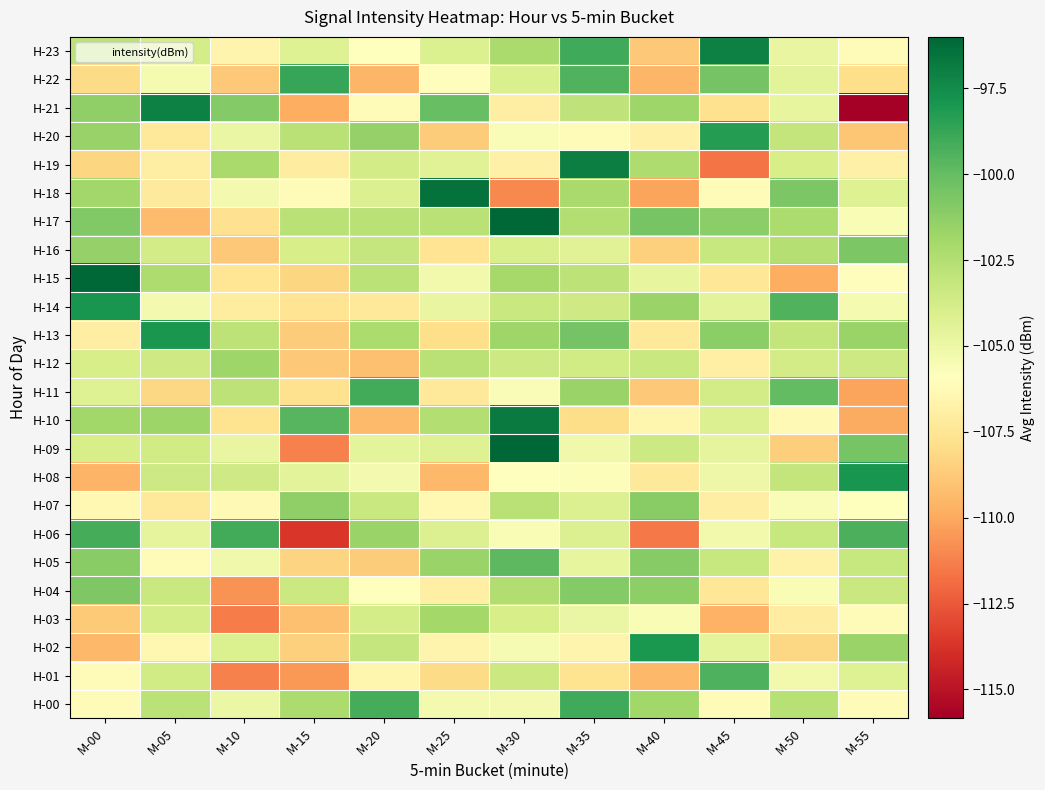

Reading left to right, list all the values displayed in this chart.

H-00: M-00=-106.1	M-05=-102.8	M-10=-105.0	M-15=-102.2	M-20=-99.2	M-25=-105.3	M-30=-105.3	M-35=-99.0	M-40=-101.8	M-45=-106.1	M-50=-102.6	M-55=-106.1
H-01: M-00=-106.1	M-05=-103.7	M-10=-111.2	M-15=-110.5	M-20=-106.5	M-25=-108.0	M-30=-103.4	M-35=-107.7	M-40=-109.4	M-45=-99.4	M-50=-105.3	M-55=-104.3
H-02: M-00=-109.5	M-05=-106.4	M-10=-104.1	M-15=-108.5	M-20=-103.2	M-25=-106.6	M-30=-105.5	M-35=-106.6	M-40=-98.0	M-45=-104.5	M-50=-108.2	M-55=-101.6
H-03: M-00=-108.8	M-05=-103.8	M-10=-111.4	M-15=-109.1	M-20=-103.8	M-25=-101.9	M-30=-103.9	M-35=-104.9	M-40=-105.6	M-45=-109.7	M-50=-107.0	M-55=-106.1
H-04: M-00=-100.8	M-05=-103.3	M-10=-110.7	M-15=-103.4	M-20=-105.8	M-25=-106.9	M-30=-102.4	M-35=-100.9	M-40=-101.2	M-45=-107.4	M-50=-105.6	M-55=-103.3
H-05: M-00=-101.1	M-05=-106.2	M-10=-105.1	M-15=-108.4	M-20=-108.7	M-25=-101.7	M-30=-99.8	M-35=-104.8	M-40=-101.0	M-45=-103.2	M-50=-106.8	M-55=-103.2
H-06: M-00=-99.1	M-05=-104.6	M-10=-99.0	M-15=-113.7	M-20=-101.6	M-25=-104.2	M-30=-105.5	M-35=-104.2	M-40=-111.5	M-45=-105.3	M-50=-103.3	M-55=-99.3
H-07: M-00=-106.3	M-05=-107.3	M-10=-106.3	M-15=-101.3	M-20=-103.3	M-25=-106.4	M-30=-102.7	M-35=-104.2	M-40=-101.1	M-45=-107.0	M-50=-105.6	M-55=-105.9
H-08: M-00=-109.6	M-05=-103.5	M-10=-103.6	M-15=-104.5	M-20=-105.3	M-25=-109.5	M-30=-106.0	M-35=-105.7	M-40=-107.3	M-45=-105.1	M-50=-103.1	M-55=-97.9
H-09: M-00=-103.9	M-05=-103.6	M-10=-104.8	M-15=-111.2	M-20=-104.6	M-25=-104.3	M-30=-96.0	M-35=-105.2	M-40=-103.4	M-45=-104.6	M-50=-108.6	M-55=-100.5
H-10: M-00=-101.9	M-05=-101.7	M-10=-107.7	M-15=-99.6	M-20=-109.4	M-25=-102.4	M-30=-96.8	M-35=-108.0	M-40=-106.5	M-45=-104.2	M-50=-106.3	M-55=-109.9
H-11: M-00=-104.3	M-05=-108.2	M-10=-102.8	M-15=-107.7	M-20=-99.1	M-25=-107.2	M-30=-105.6	M-35=-101.7	M-40=-108.8	M-45=-103.7	M-50=-99.9	M-55=-110.1
H-12: M-00=-103.9	M-05=-103.6	M-10=-101.8	M-15=-108.8	M-20=-109.1	M-25=-102.7	M-30=-103.5	M-35=-103.6	M-40=-103.3	M-45=-106.9	M-50=-103.7	M-55=-103.5
H-13: M-00=-107.0	M-05=-98.0	M-10=-102.8	M-15=-108.7	M-20=-102.2	M-25=-107.9	M-30=-101.7	M-35=-100.4	M-40=-107.4	M-45=-101.1	M-50=-103.1	M-55=-101.6
H-14: M-00=-97.9	M-05=-105.4	M-10=-107.1	M-15=-107.6	M-20=-107.4	M-25=-104.8	M-30=-103.3	M-35=-103.5	M-40=-101.6	M-45=-104.5	M-50=-99.4	M-55=-105.4
H-15: M-00=-96.0	M-05=-102.3	M-10=-107.5	M-15=-108.2	M-20=-102.8	M-25=-105.3	M-30=-102.0	M-35=-102.8	M-40=-104.8	M-45=-107.5	M-50=-109.8	M-55=-106.1
H-16: M-00=-101.5	M-05=-103.8	M-10=-108.9	M-15=-103.9	M-20=-103.2	M-25=-107.6	M-30=-104.0	M-35=-104.3	M-40=-108.5	M-45=-103.2	M-50=-102.5	M-55=-100.7
H-17: M-00=-100.8	M-05=-109.3	M-10=-107.8	M-15=-102.7	M-20=-102.7	M-25=-102.7	M-30=-96.0	M-35=-102.5	M-40=-100.5	M-45=-101.2	M-50=-102.2	M-55=-105.6
H-18: M-00=-101.8	M-05=-107.2	M-10=-105.3	M-15=-106.2	M-20=-104.2	M-25=-96.4	M-30=-111.0	M-35=-102.1	M-40=-110.1	M-45=-106.2	M-50=-100.7	M-55=-104.3
H-19: M-00=-108.3	M-05=-107.0	M-10=-102.1	M-15=-107.1	M-20=-103.7	M-25=-104.3	M-30=-106.8	M-35=-97.0	M-40=-102.3	M-45=-111.6	M-50=-103.8	M-55=-106.8
H-20: M-00=-101.5	M-05=-107.3	M-10=-104.9	M-15=-102.7	M-20=-101.5	M-25=-108.7	M-30=-105.7	M-35=-106.2	M-40=-106.8	M-45=-98.3	M-50=-103.1	M-55=-108.9
H-21: M-00=-101.3	M-05=-97.1	M-10=-100.9	M-15=-109.8	M-20=-106.2	M-25=-100.1	M-30=-107.0	M-35=-102.9	M-40=-101.8	M-45=-107.7	M-50=-104.7	M-55=-115.8
H-22: M-00=-108.1	M-05=-105.4	M-10=-108.9	M-15=-98.8	M-20=-109.5	M-25=-106.0	M-30=-104.0	M-35=-99.5	M-40=-109.5	M-45=-100.4	M-50=-104.5	M-55=-107.9
H-23: M-00=-102.9	M-05=-103.8	M-10=-106.6	M-15=-104.3	M-20=-105.8	M-25=-104.1	M-30=-102.2	M-35=-98.9	M-40=-108.8	M-45=-97.0	M-50=-104.8	M-55=-106.2